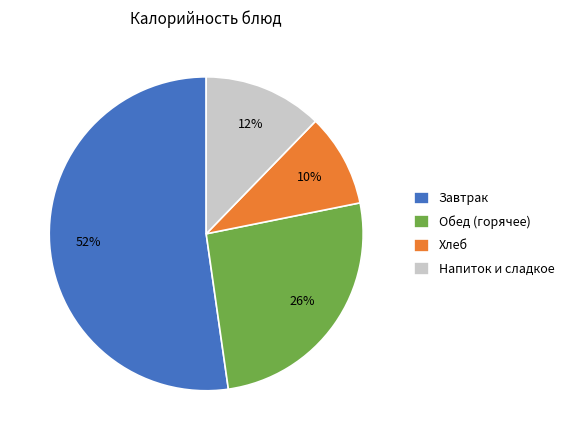

To the nearest percent, what portion does Напиток и сладкое represent?

12%